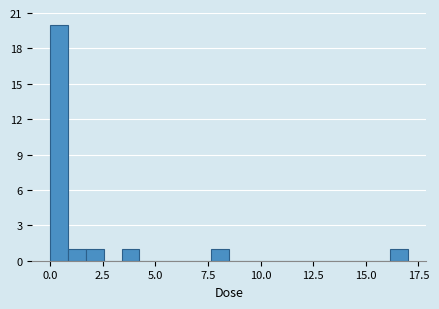

Around what value on the x-axis is the tallest bar? Give the approximate position of its centre, as read against the axis.

0.5